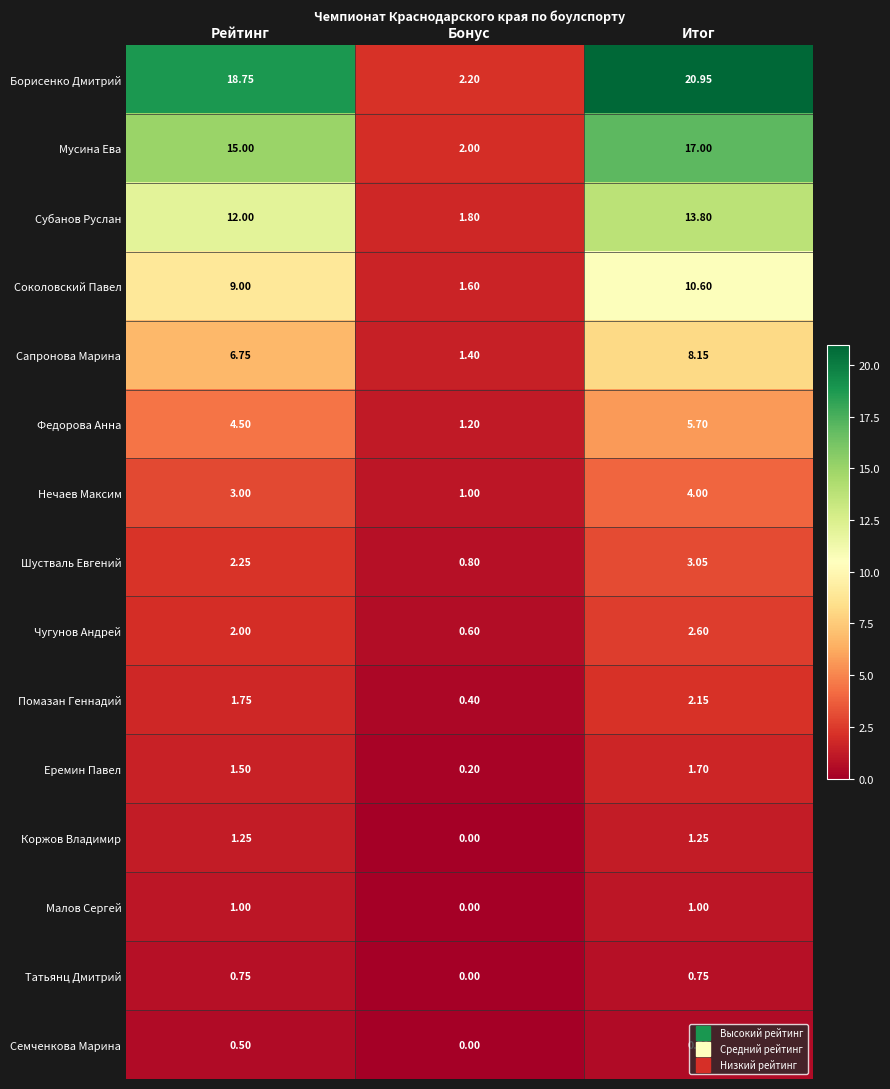

Is the value of Семченкова Марина at Итог greater than the value of Чугунов Андрей at Рейтинг?

No